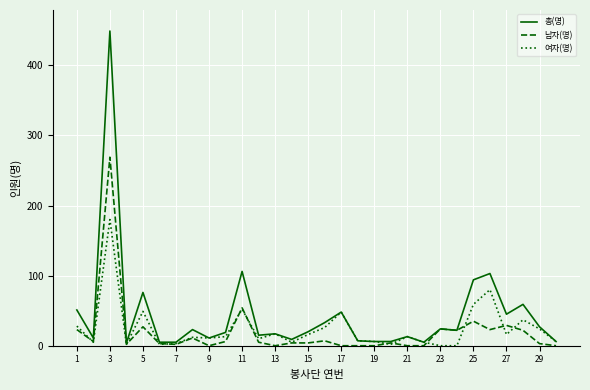

How many lines are shown in the chart?

3